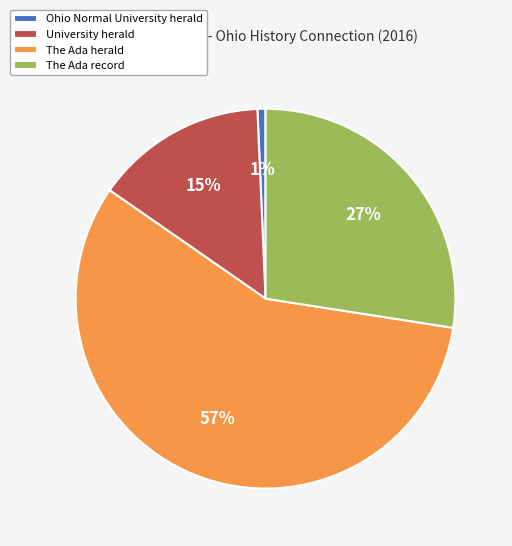

To the nearest percent, what percentage of the pie is The Ada herald?

57%